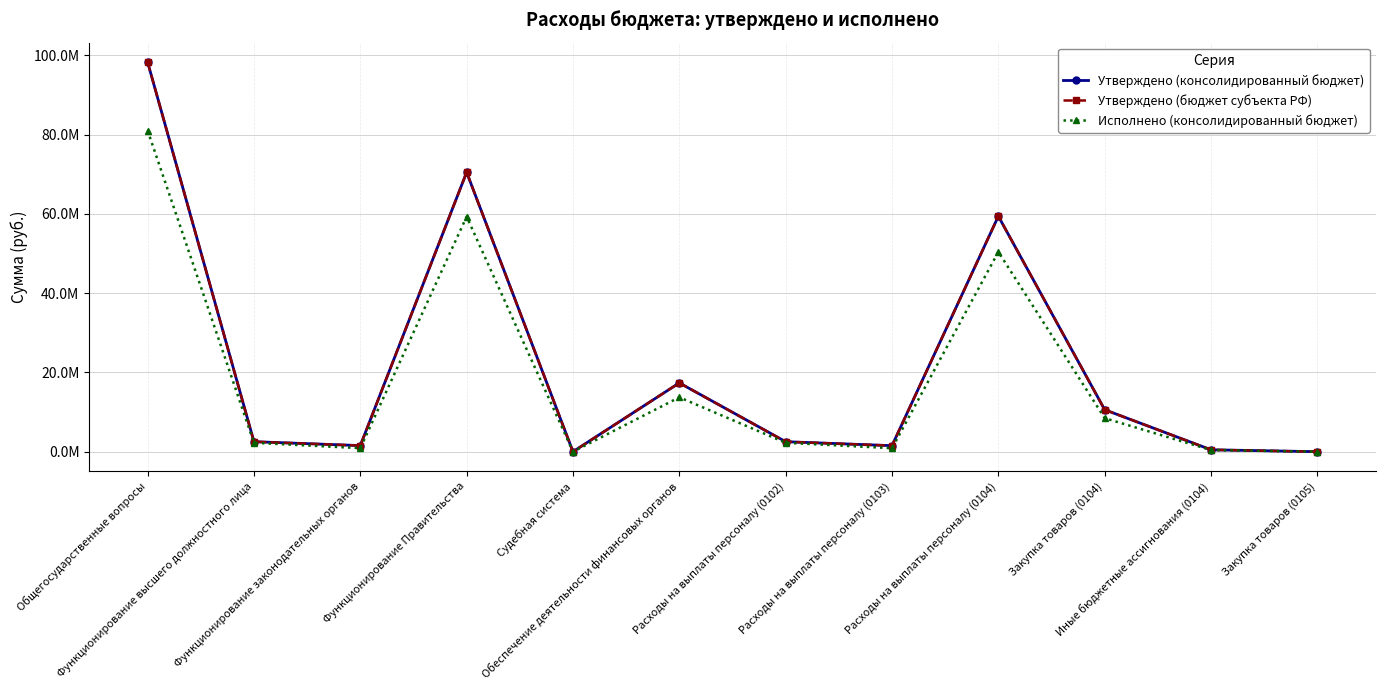

What is the value of the Исполнено (консолидированный бюджет) point at the 8th from the left?

894275.3